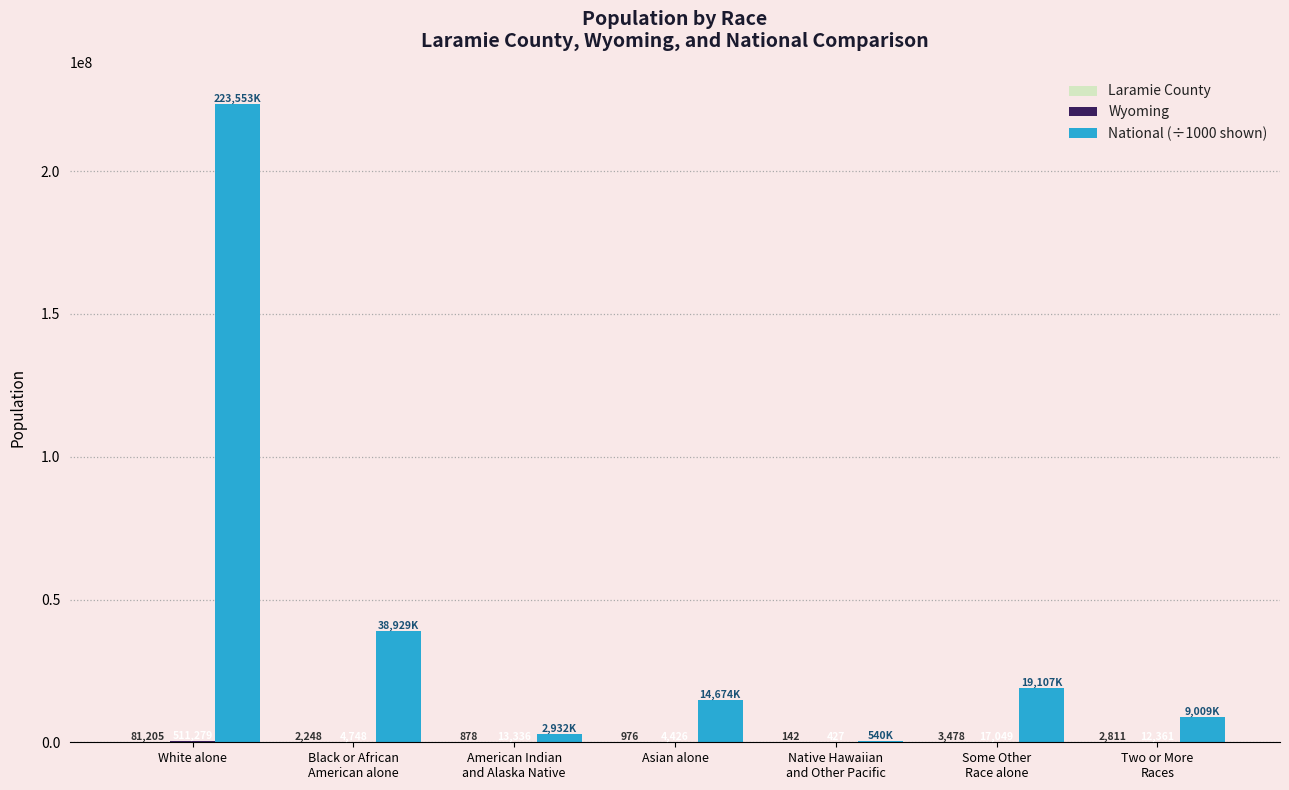

What value does the National (÷1000 shown) series have at White alone, to the nearest 100?

223553300